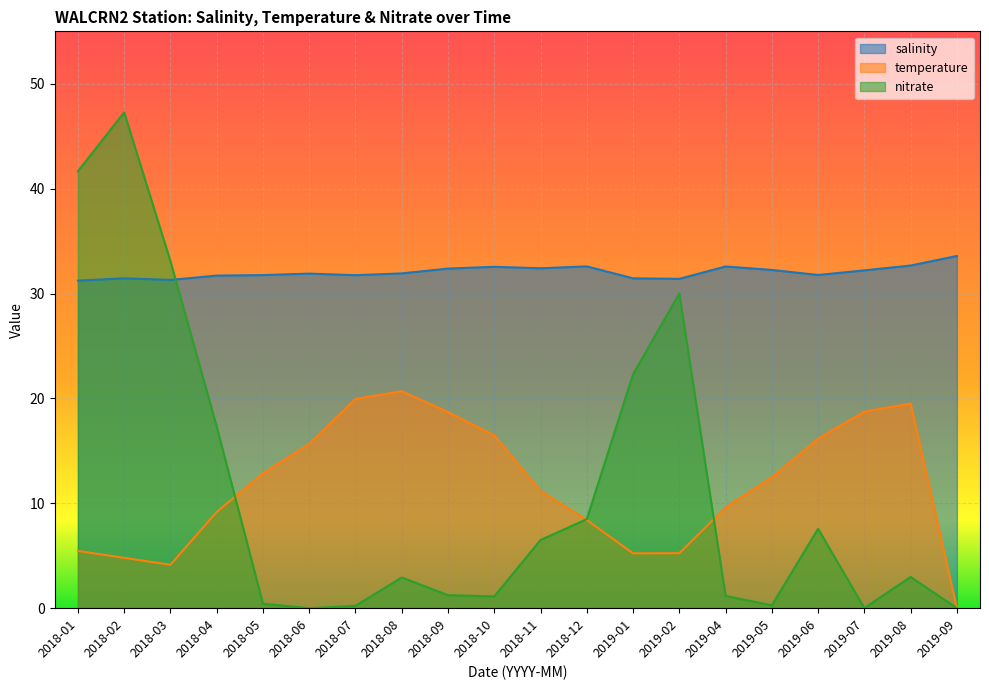

What is the label of the 4th point from the left?

2018-04